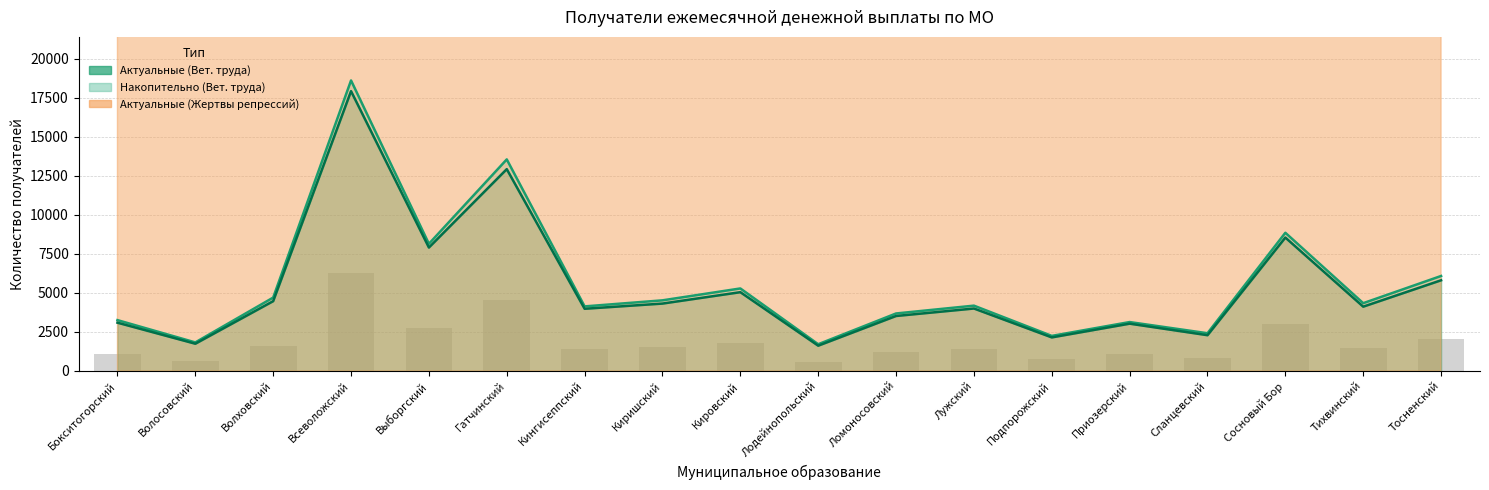

What is the maximum value shown in the chart?

18603